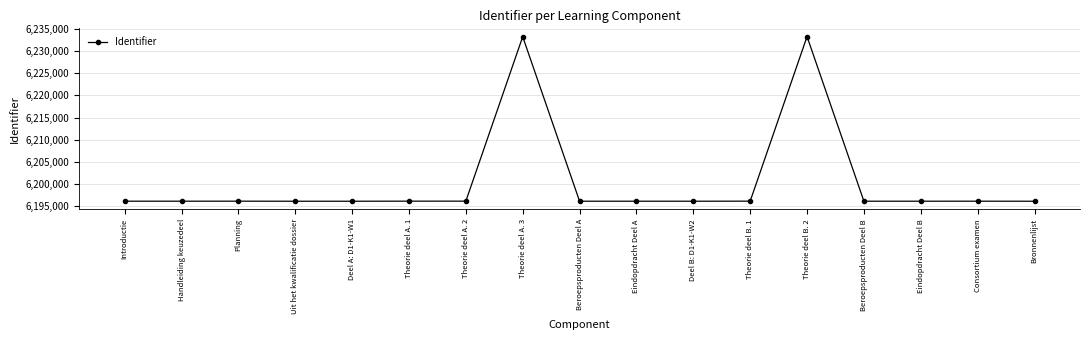

What is the average value?

6200451